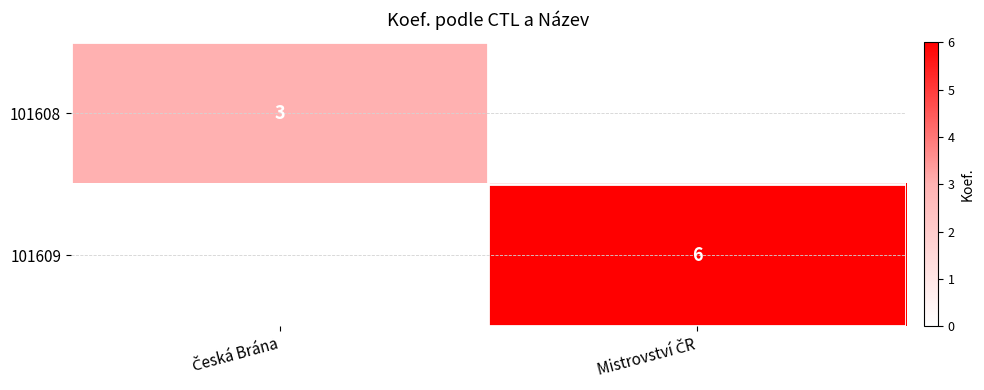

Which category has the lowest value in the 101609 series?

Česká Brána